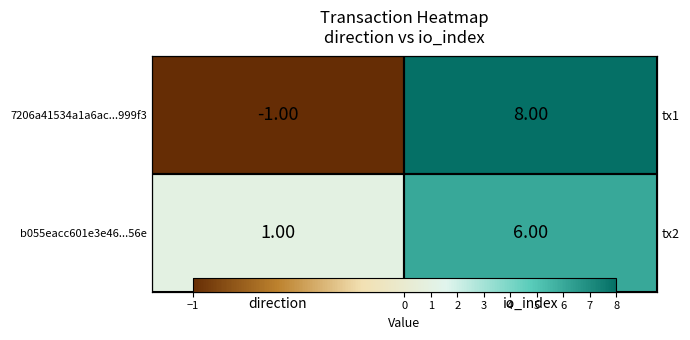

How many data points in 7206a41534a1a6ac...999f3 are less than 8?

1